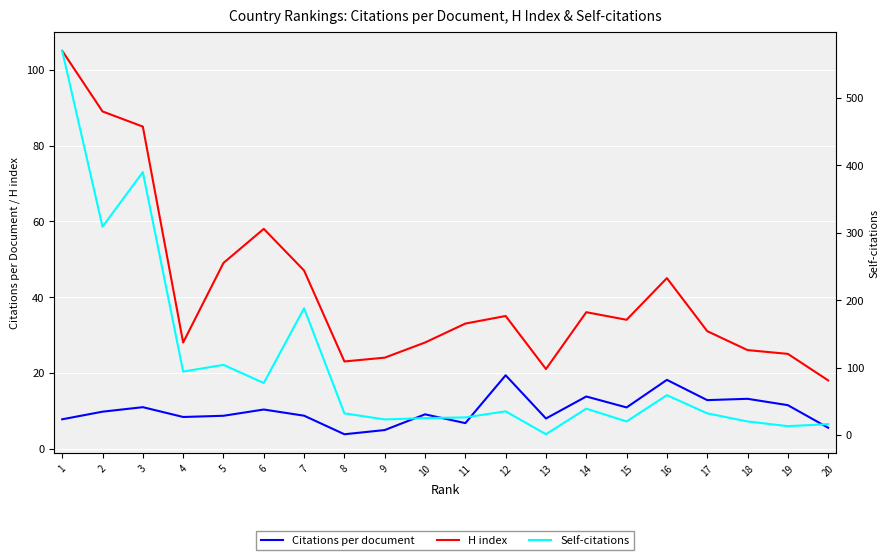

The value of H index at 3 is 85.0. True or false?

True